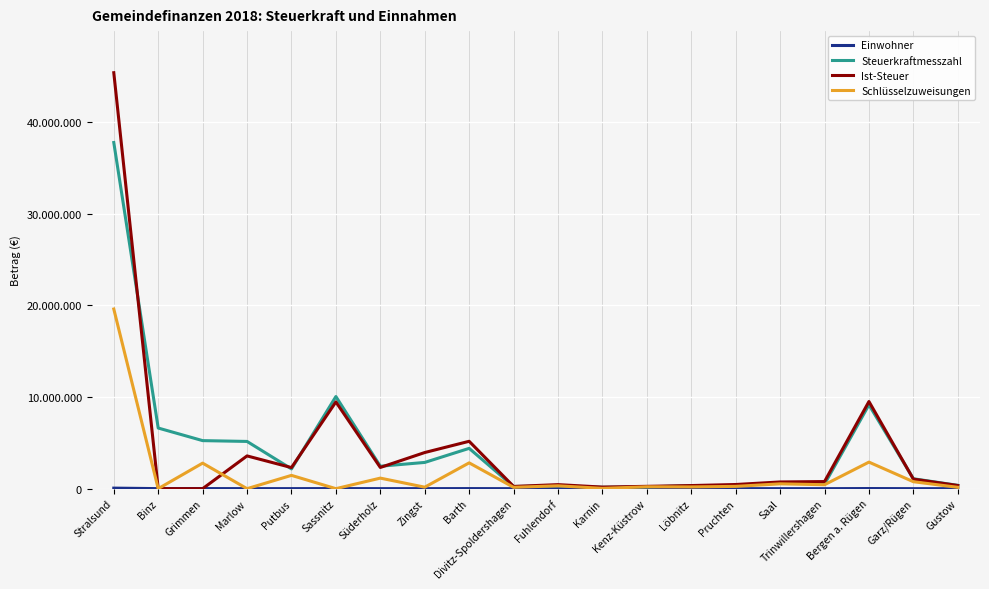

What is the label of the 3rd point from the left?

Grimmen